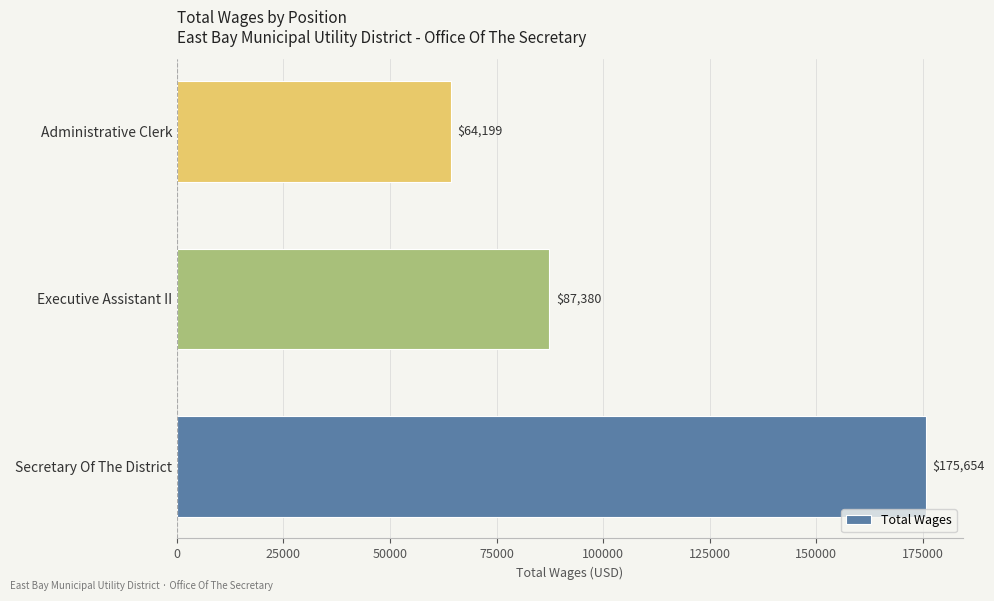

Between Administrative Clerk and Secretary Of The District, which is larger?

Secretary Of The District